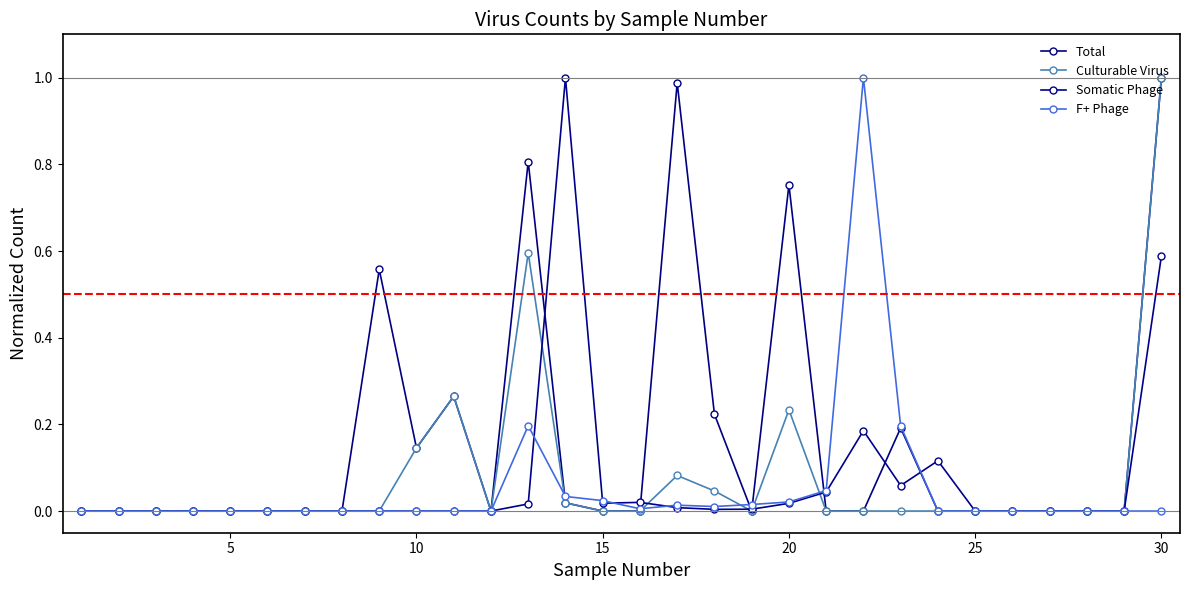

How many lines are shown in the chart?

4